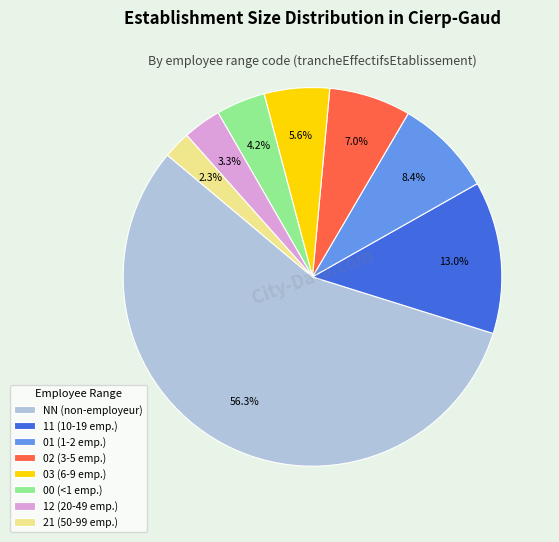

How many slices are in this pie chart?

8